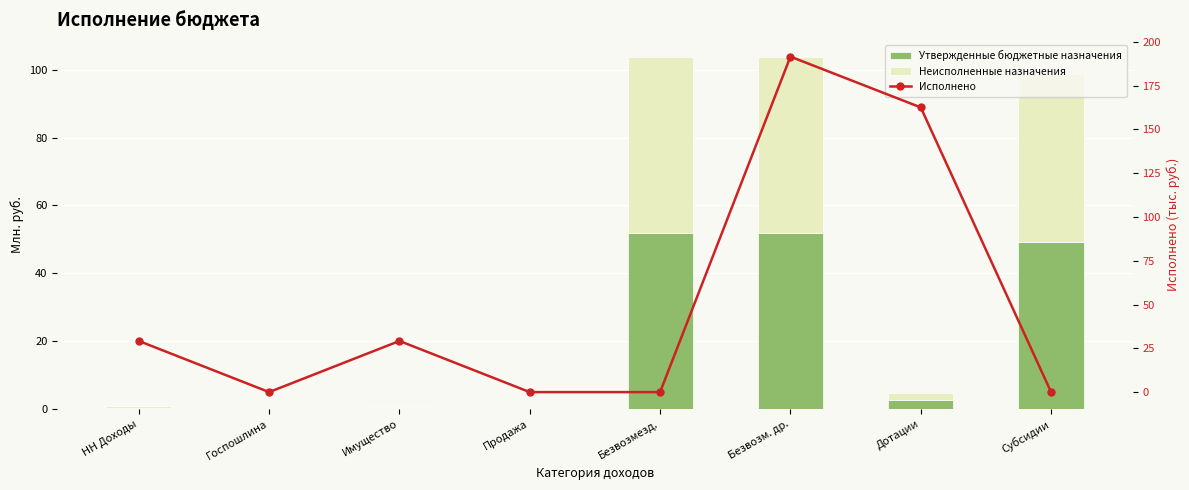

At which label does Неисполненные назначения first exceed 2?

Безвозмезд.